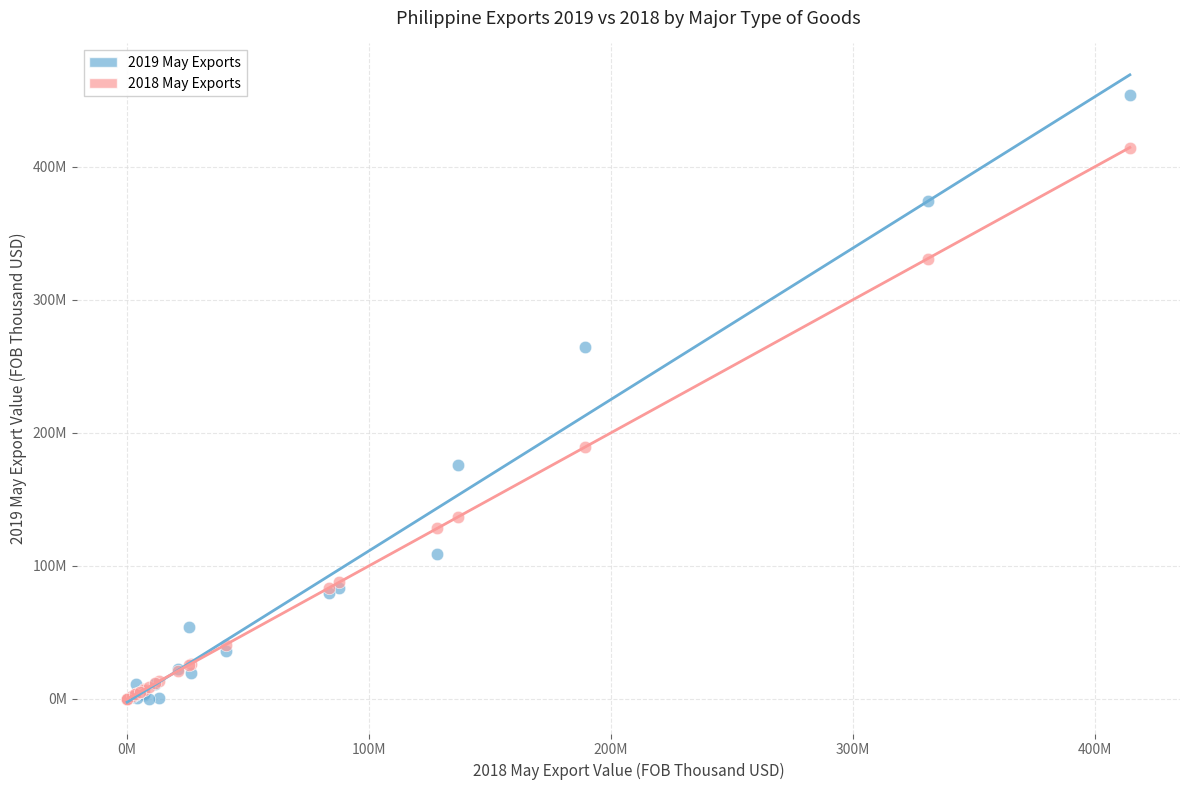

Which series contains the highest Y value?

2019 May Exports